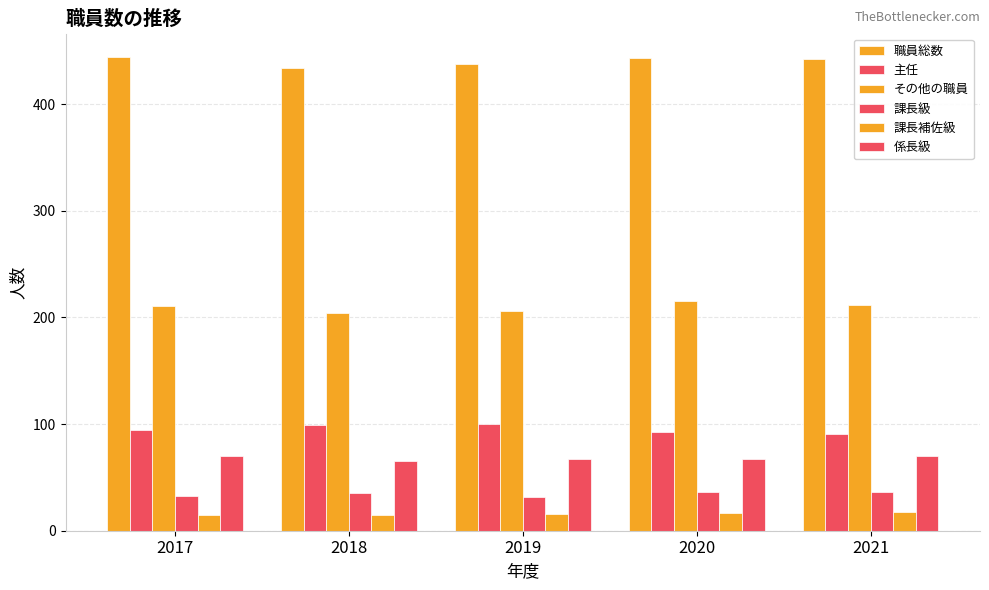

Is it true that 課長補佐級 equals 27 at 2020?

False